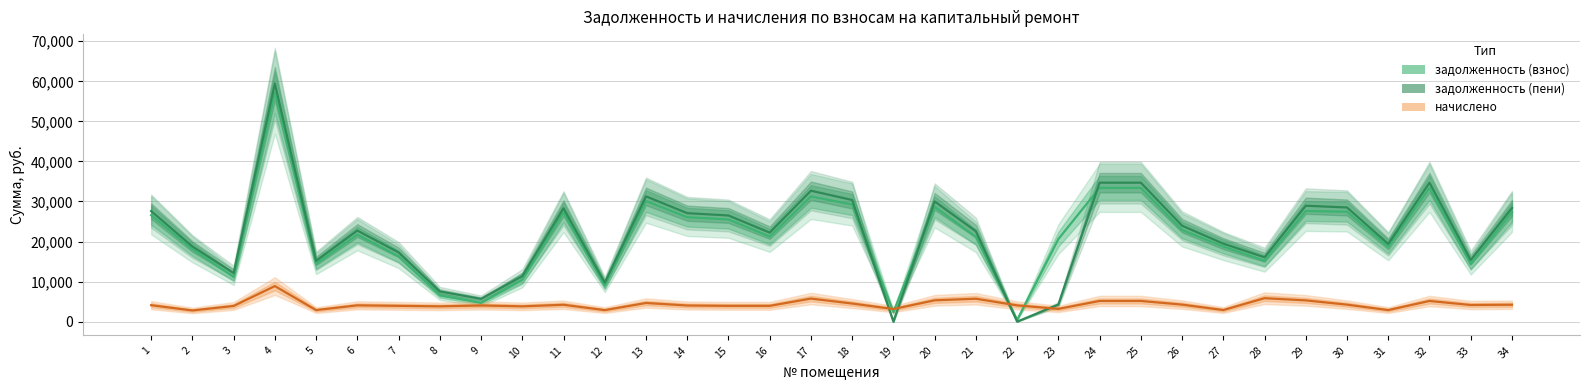

At which label is задолженность (взнос) closest to 28834?

20